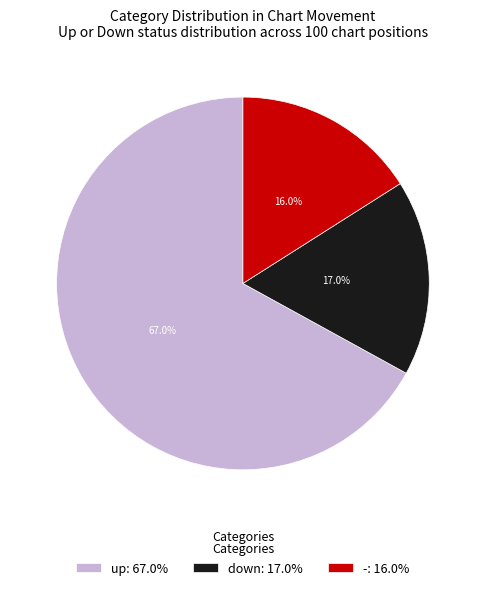

True or false: - accounts for 16% of the total.

True